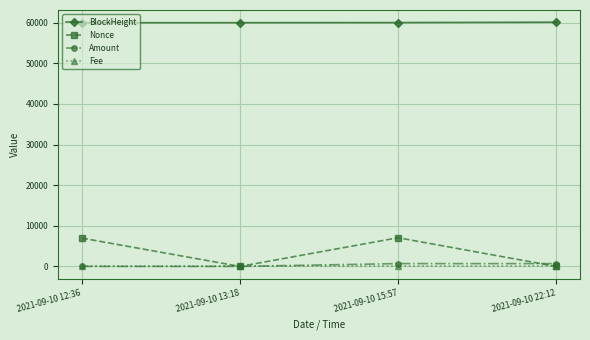

True or false: BlockHeight has more than 1 interior local peaks.

False